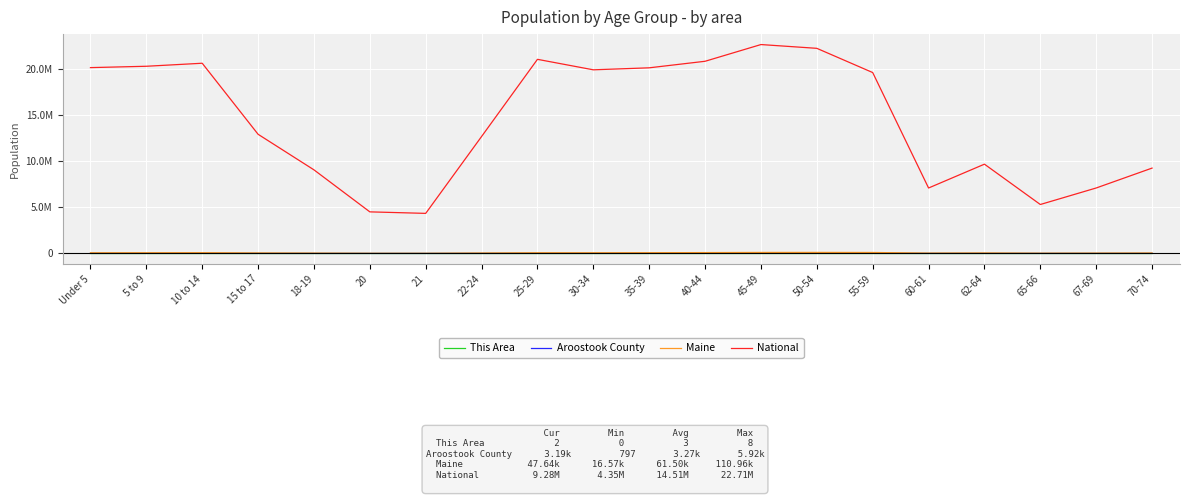

What is the difference between the This Area values at 65-66 and 30-34?

4